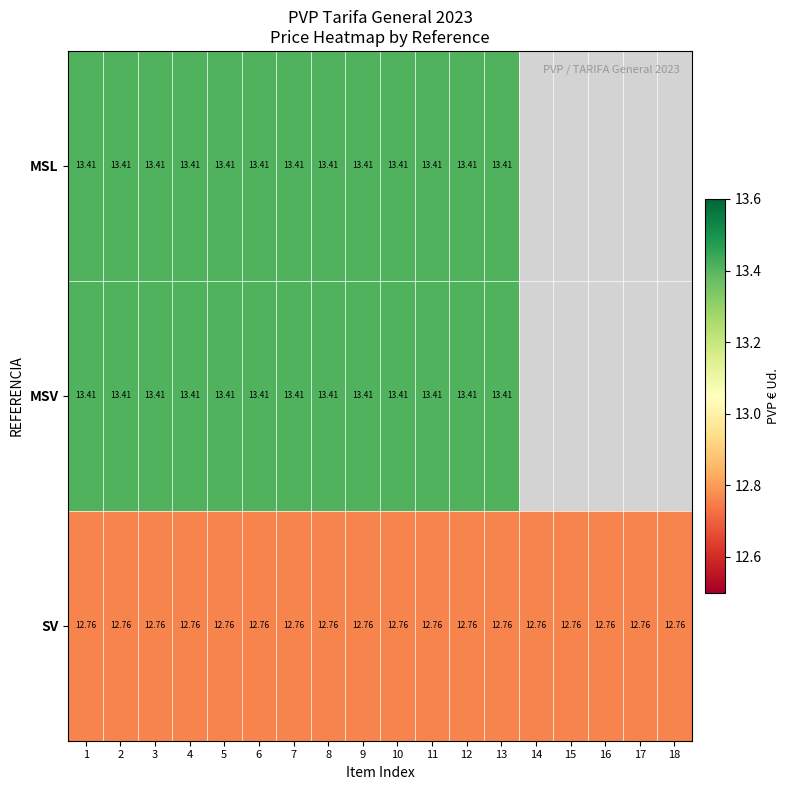

Is the value of MSV at 7 greater than the value of SV at 7?

Yes